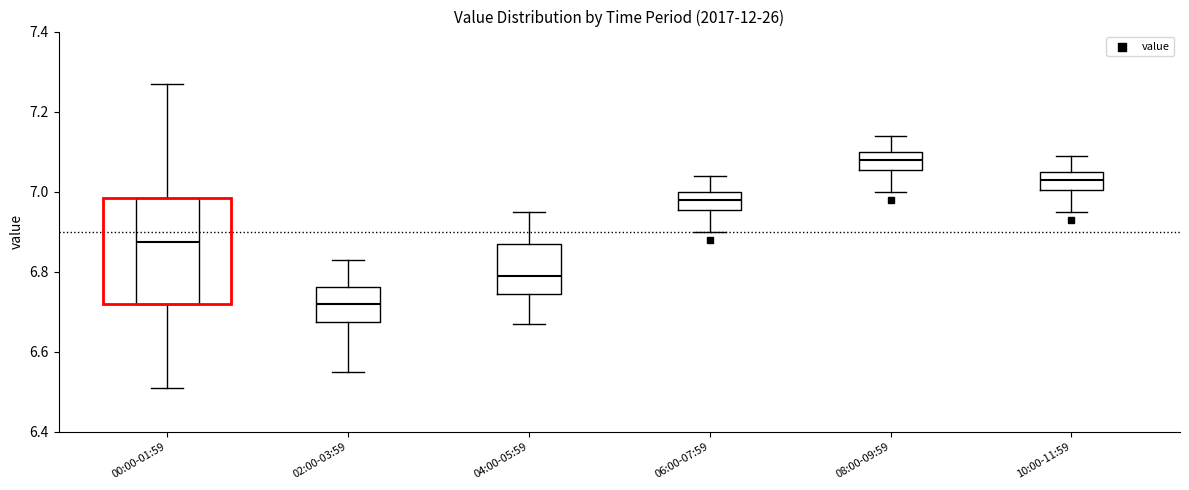

Reading left to right, transcribe this box plot: for each box, give where its median line is, the range the box spans, and where its two whiskers end, as read against the y-axis. The values are not printed on the chart, so give them approximately, as read against the axis.

00:00-01:59: median 6.88, box 6.72 to 6.98, whiskers 6.52 to 7.28
02:00-03:59: median 6.72, box 6.68 to 6.76, whiskers 6.56 to 6.84
04:00-05:59: median 6.80, box 6.74 to 6.88, whiskers 6.68 to 6.96
06:00-07:59: median 6.98, box 6.96 to 7.00, whiskers 6.90 to 7.04
08:00-09:59: median 7.08, box 7.06 to 7.10, whiskers 7.00 to 7.14
10:00-11:59: median 7.04, box 7.00 to 7.06, whiskers 6.96 to 7.10